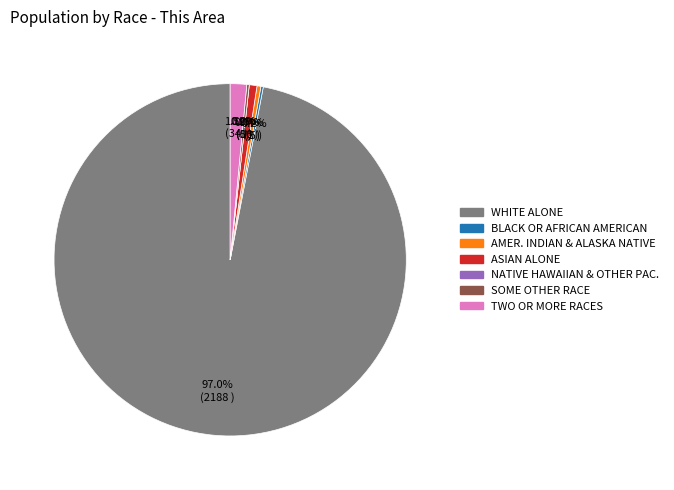

What percentage do Two or More Races and American Indian and Alaska Native together represent?

1.9%